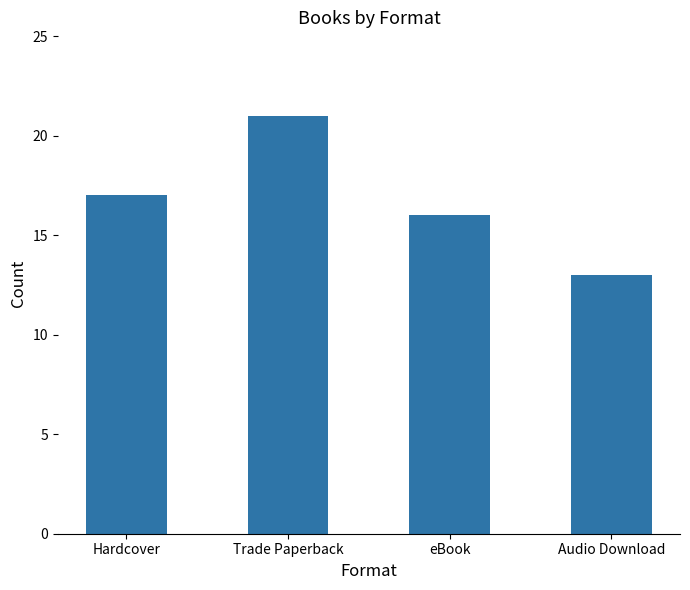

Count the number of data series in this chart.

1